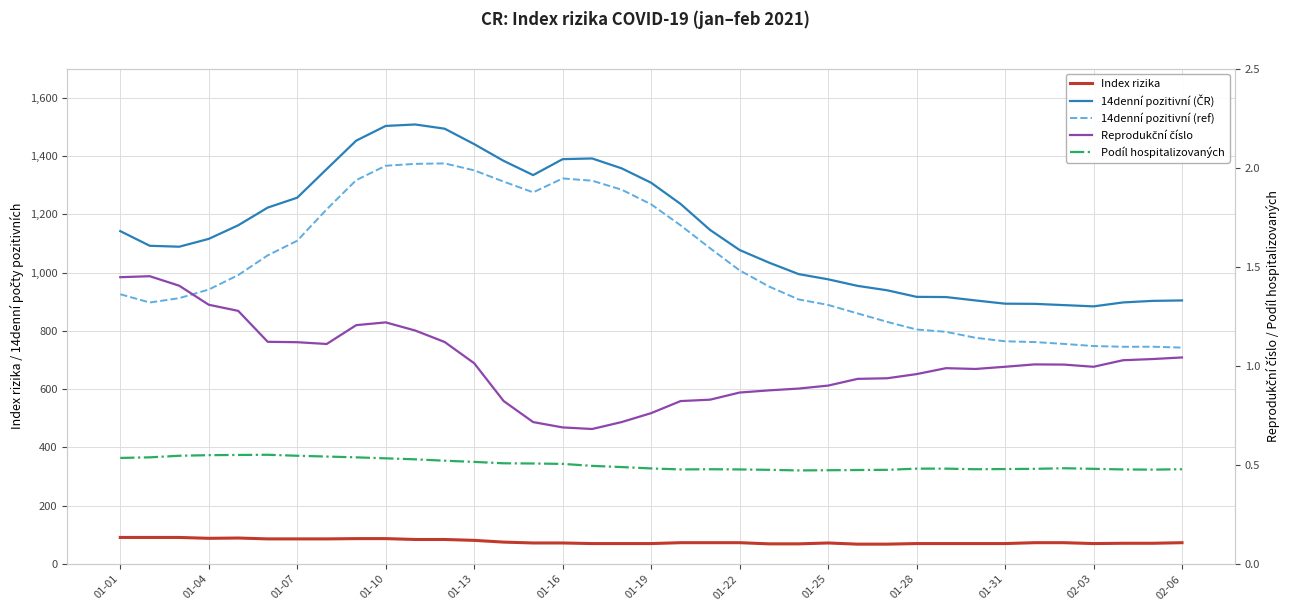

True or false: Reprodukční číslo has a value of 0.5 at 01-19.

False